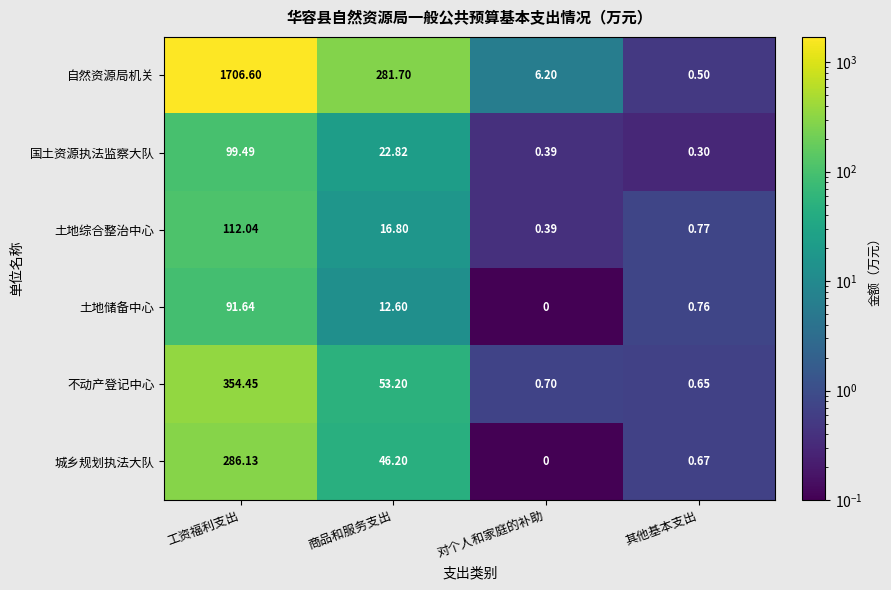

Which label corresponds to the largest value in the chart?

工资福利支出